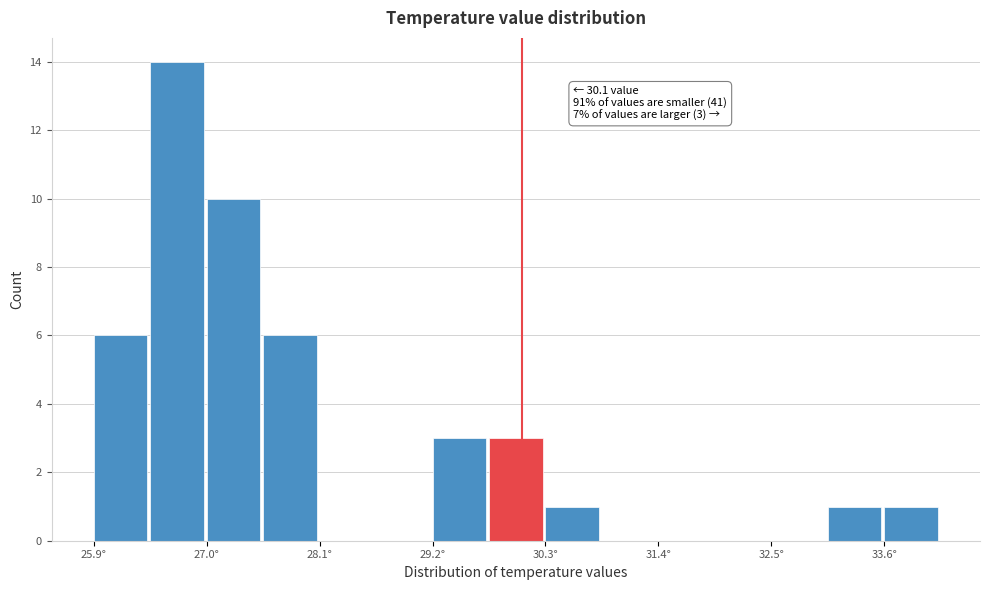

Read against the x-axis, roughly where is the centre of the tallest bar?

26.8